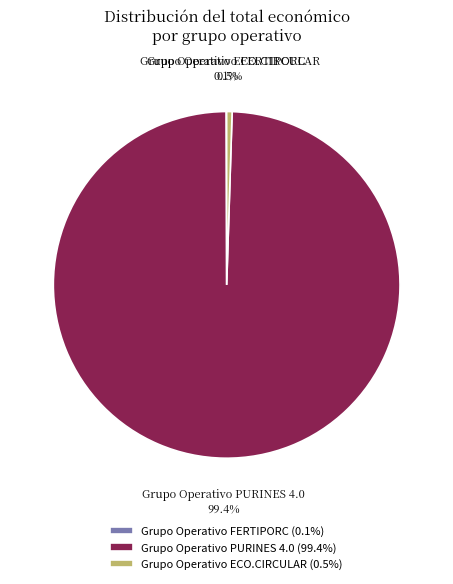

What percentage is NOT represented by Grupo Operativo PURINES 4.0?

0.6%